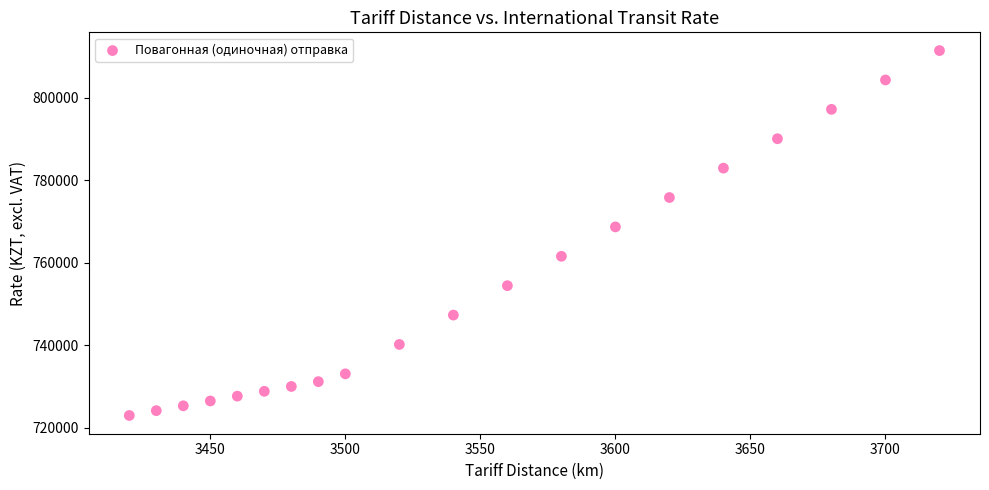

What Y value in the scatter plot is closest to 767250?

768735